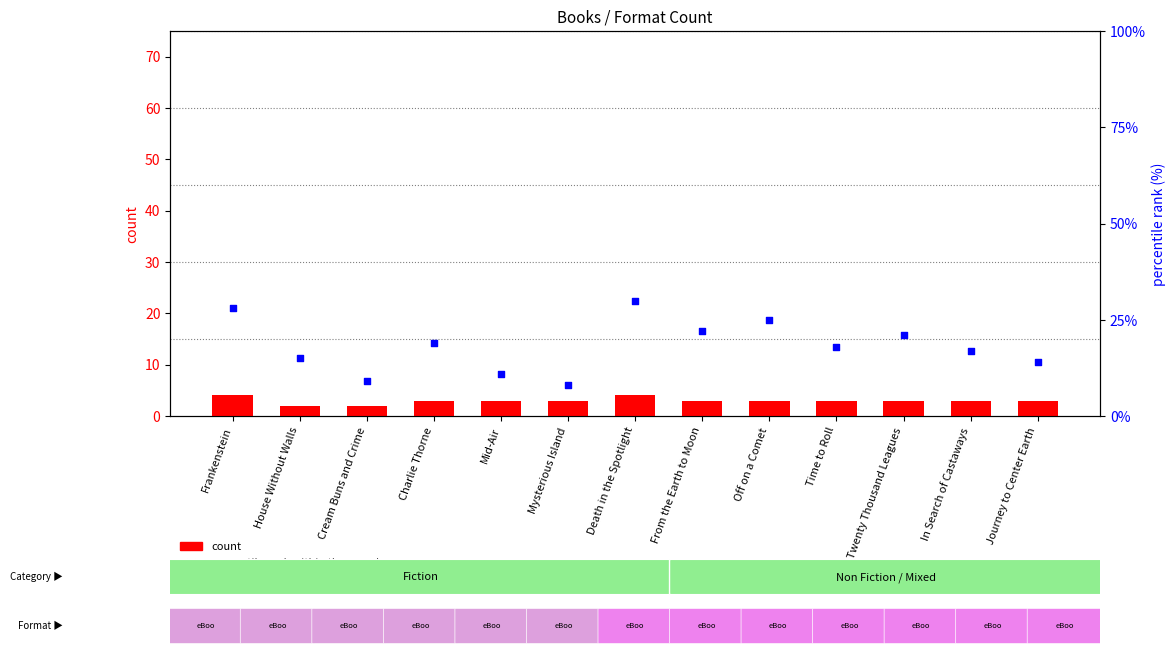

Which series contains the highest Y value?

percentile rank within the sample